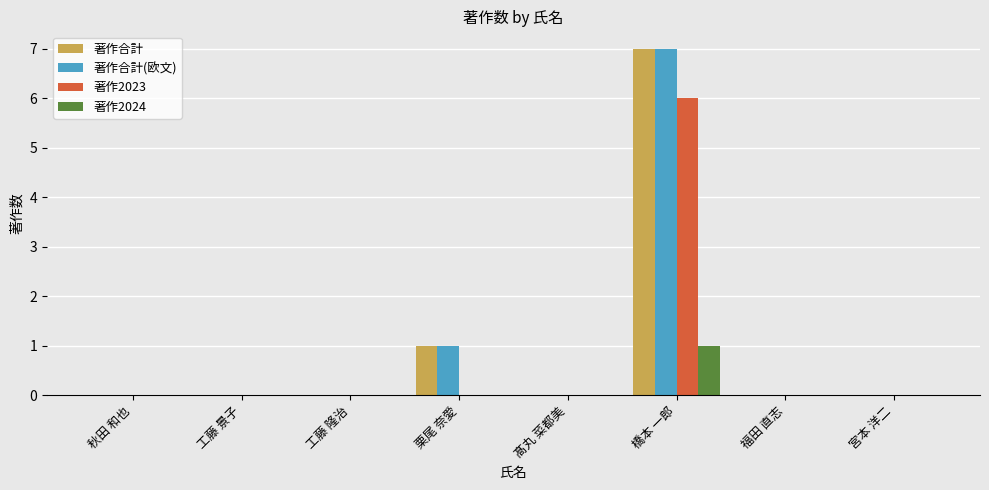

What are all the series names shown in the legend?

著作合計, 著作合計(欧文), 著作2023, 著作2024